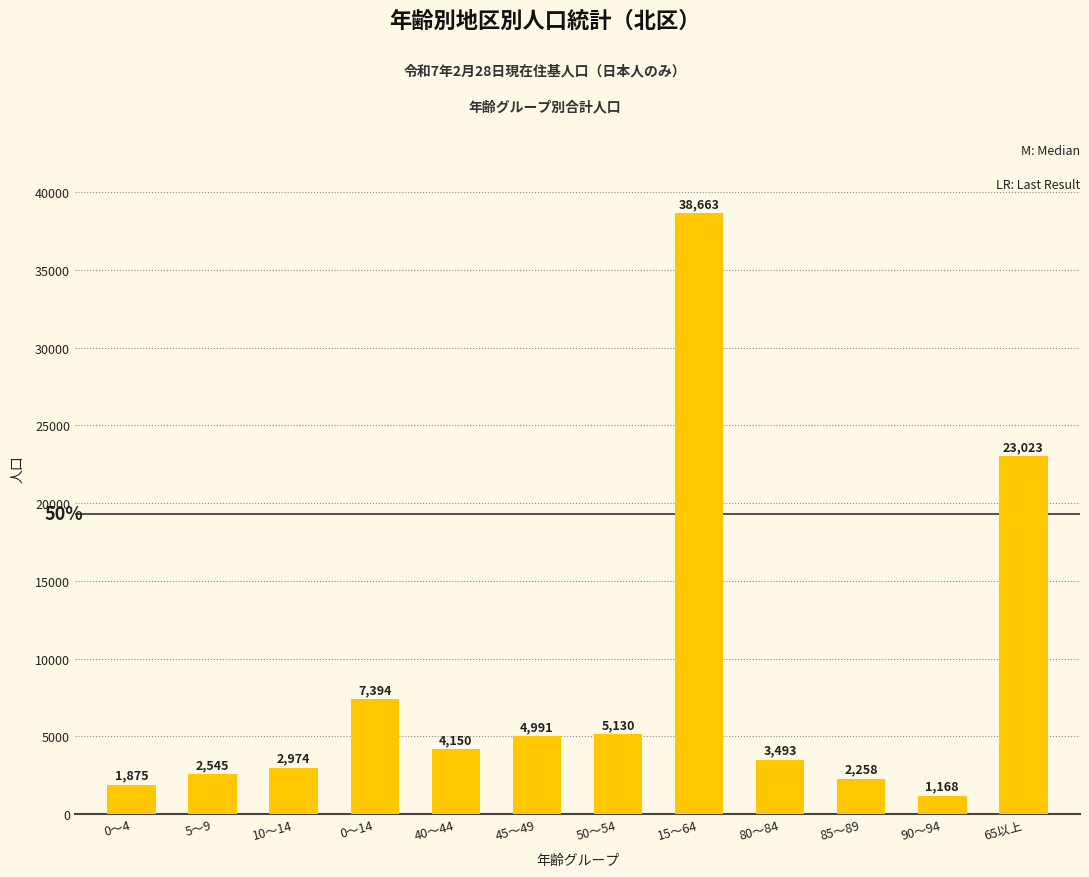

Reading right to left, transcribe all the data shown in this chart.

23023	1168	2258	3493	38663	5130	4991	4150	7394	2974	2545	1875